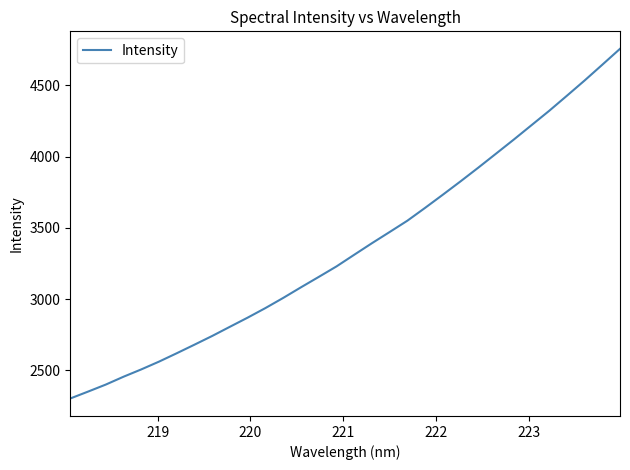

Reading right to left, transcribe all the data shown in this chart.

4757.0	4645.3	4534.4	4427.4	4321.5	4220.6	4119.5	4020.9	3922.7	3826.6	3732.8	3640.5	3550.4	3471.0	3392.3	3311.2	3229.3	3155.6	3082.9	3008.5	2937.4	2870.3	2806.1	2741.5	2680.3	2620.0	2561.2	2506.5	2455.2	2400.0	2350.6	2302.3